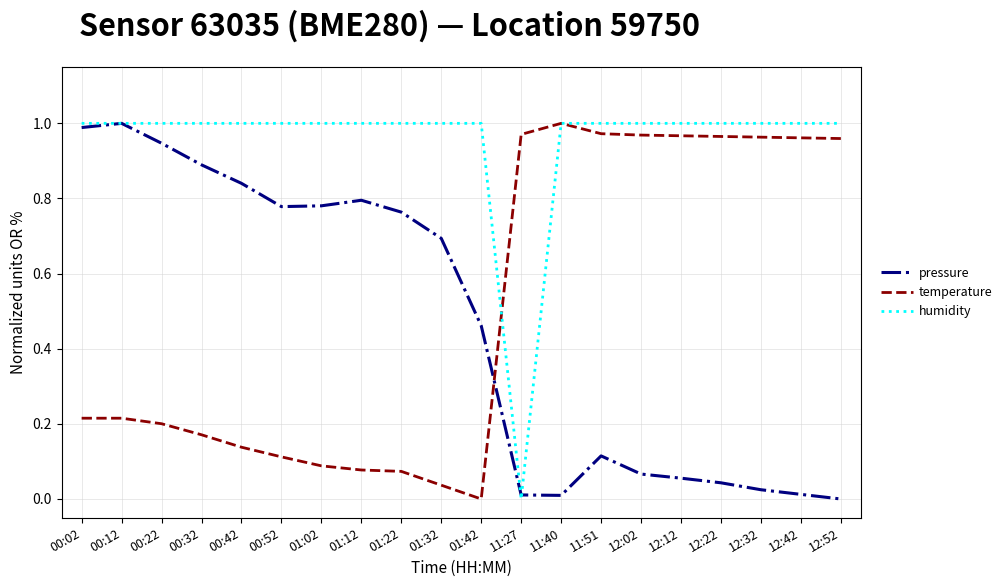

Rank the series at 01:42 from highest to lowest value.

humidity, pressure, temperature